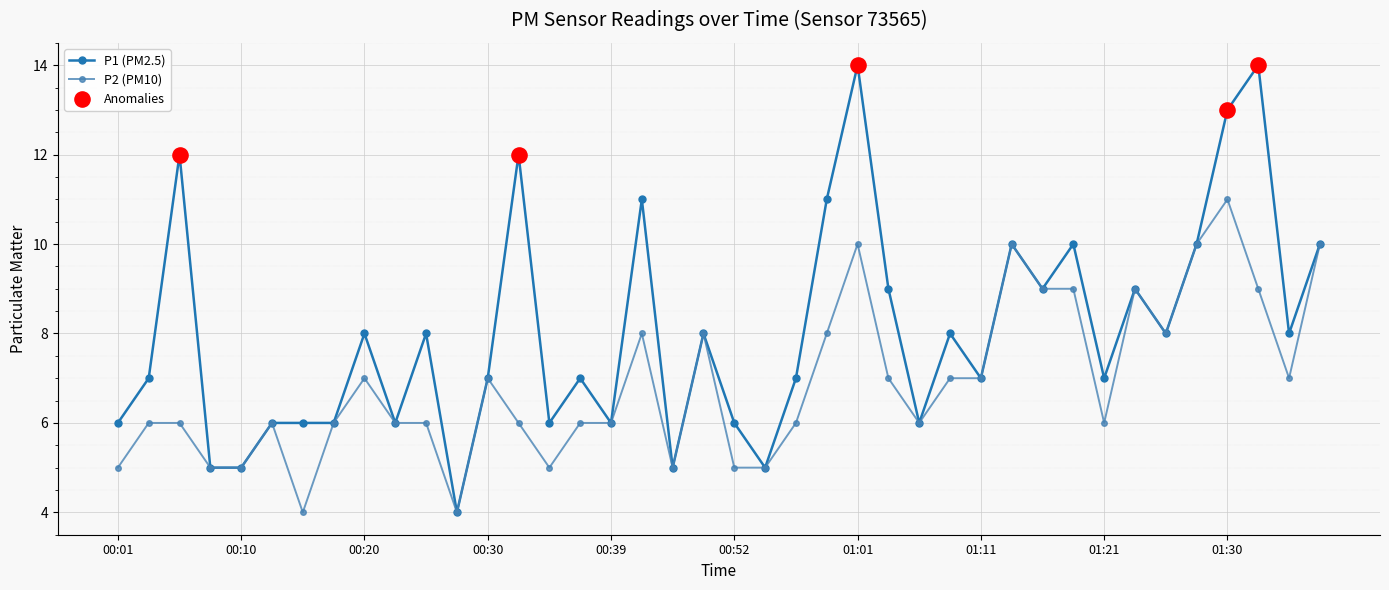

Which series has the largest total across all categories?

P1 (PM2.5)